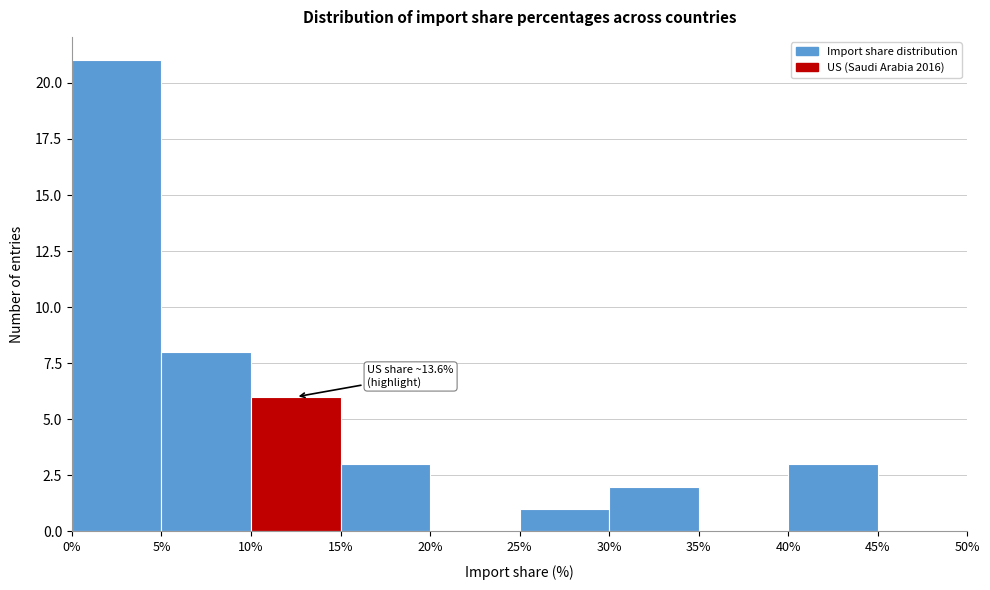

Which range on the x-axis has the tallest bar?

0% to 5%